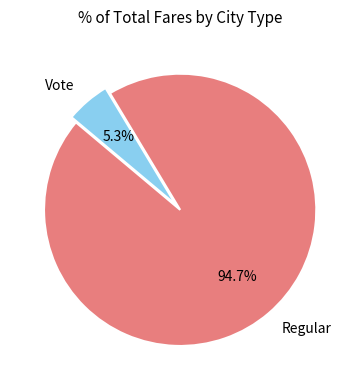

What percentage do Regular and Vote together represent?

100.0%